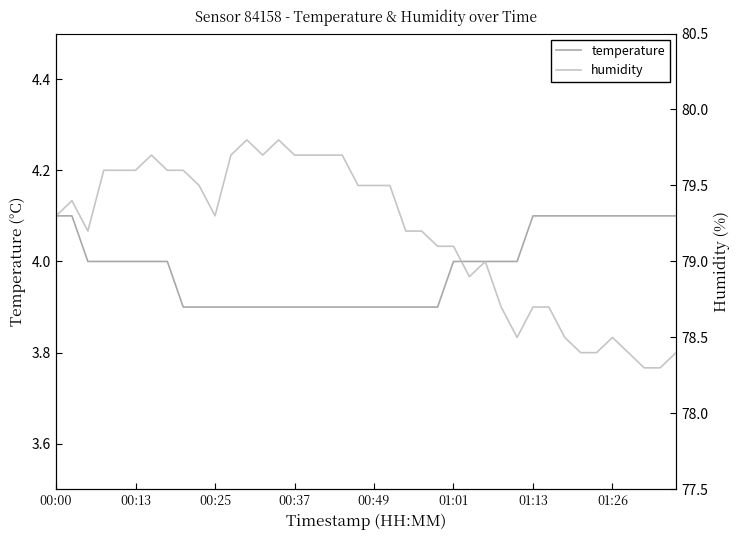

At which label does humidity first exceed 79?

00:00